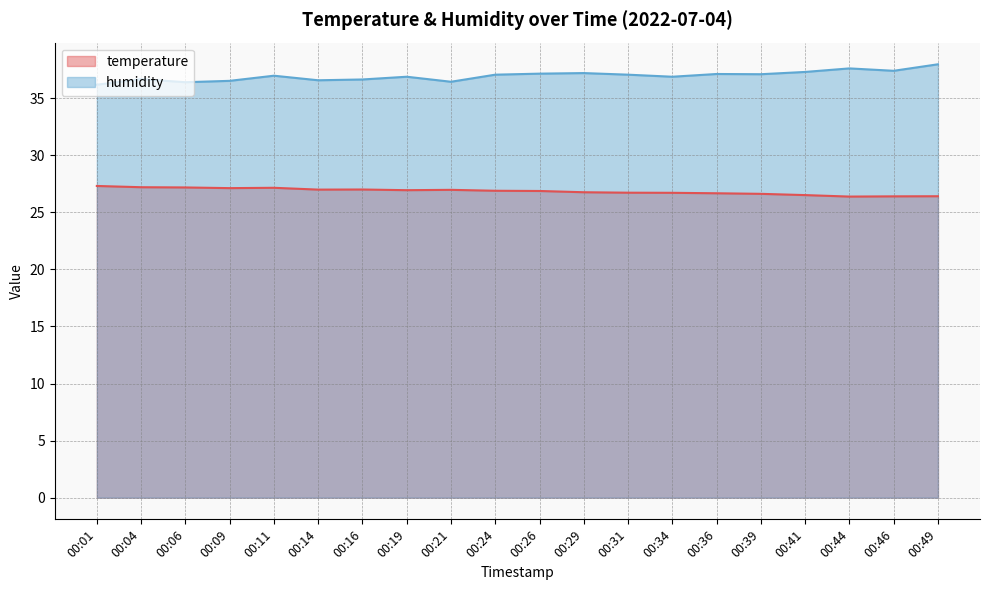

Is it true that temperature equals 45.2 at 00:16?

False